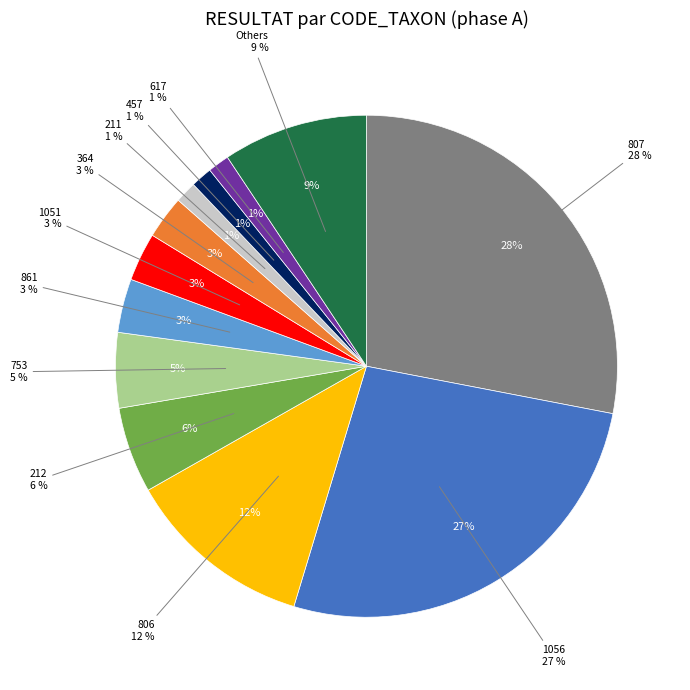

Is there any slice that represents more than half of the pie?

No